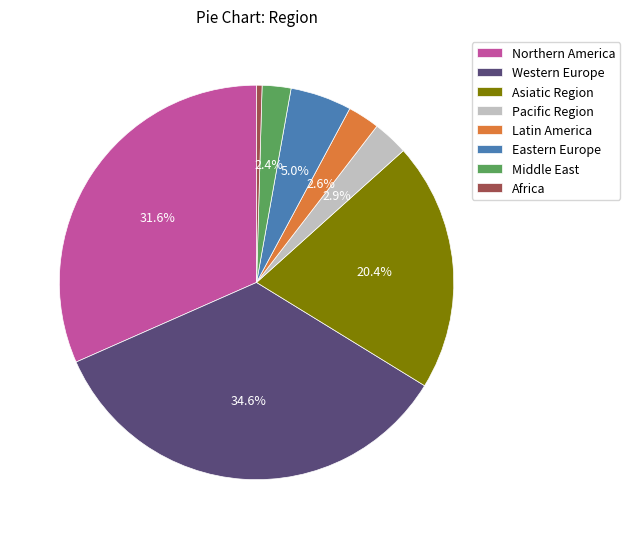

What is the ratio of the value at Pacific Region to the value at Western Europe?

0.1